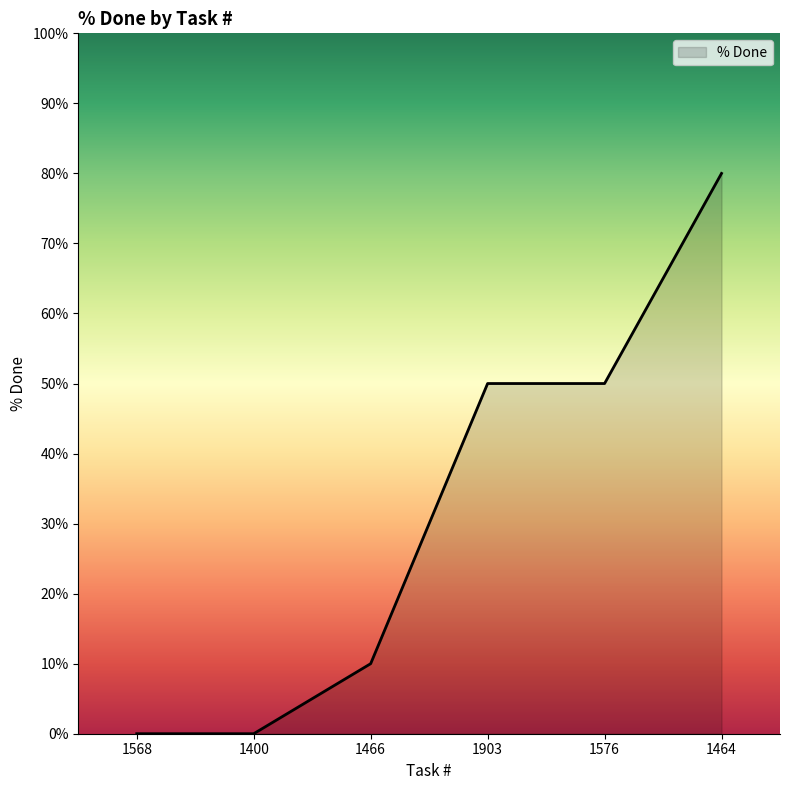

What is the greatest value displayed?

80